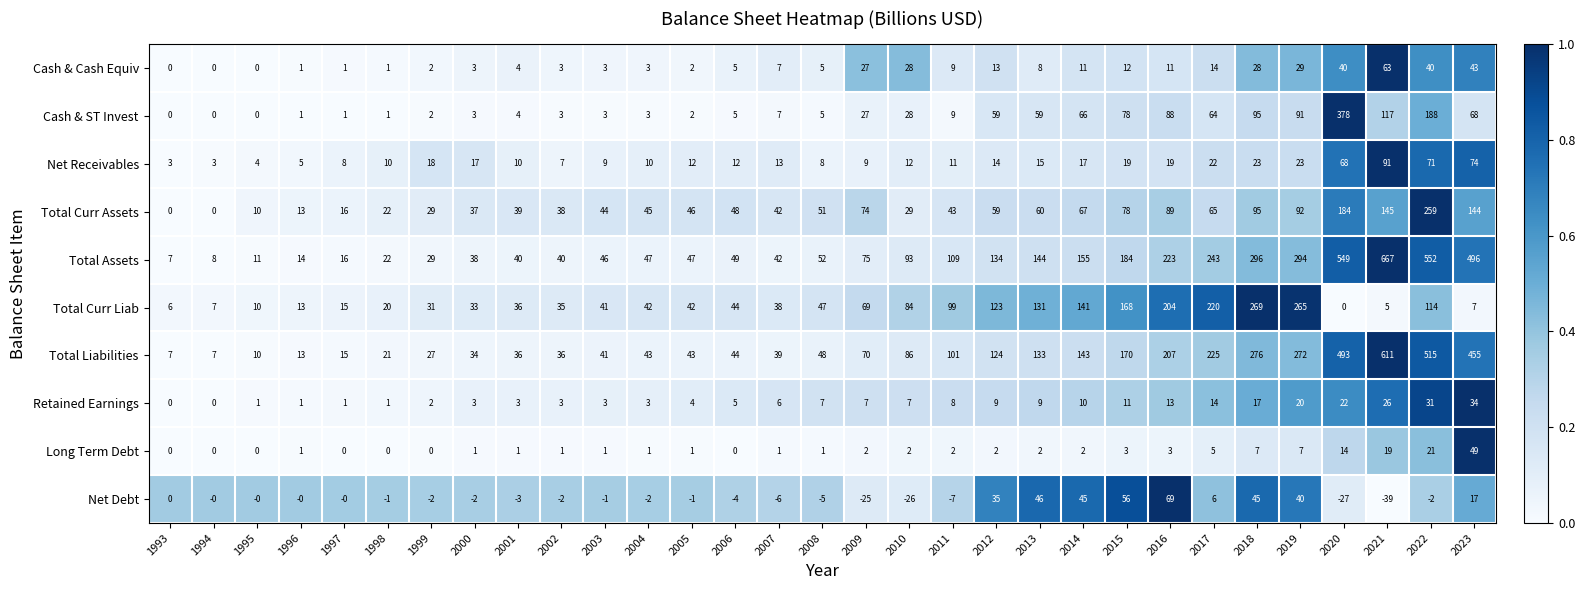

What is the sum of all Total Assets values?

4722